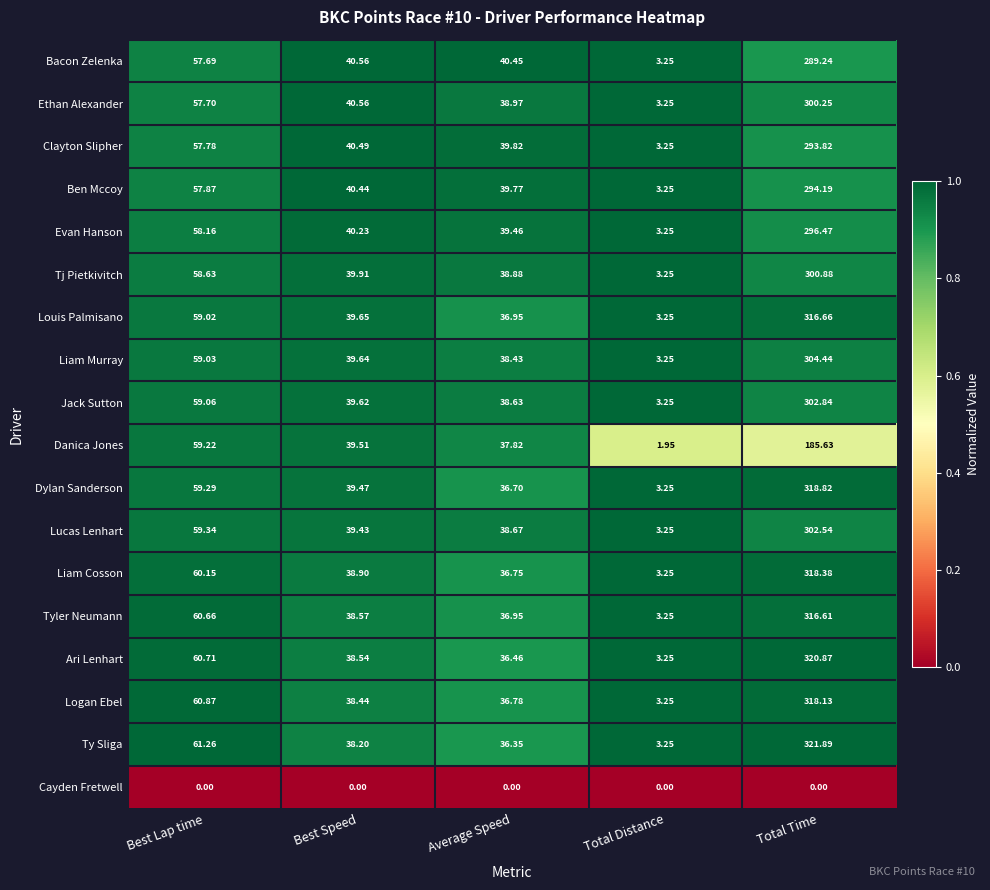

Rank the series at Total Time from highest to lowest value.

Ty Sliga, Ari Lenhart, Dylan Sanderson, Liam Cosson, Logan Ebel, Louis Palmisano, Tyler Neumann, Liam Murray, Jack Sutton, Lucas Lenhart, Tj Pietkivitch, Ethan Alexander, Evan Hanson, Ben Mccoy, Clayton Slipher, Bacon Zelenka, Danica Jones, Cayden Fretwell